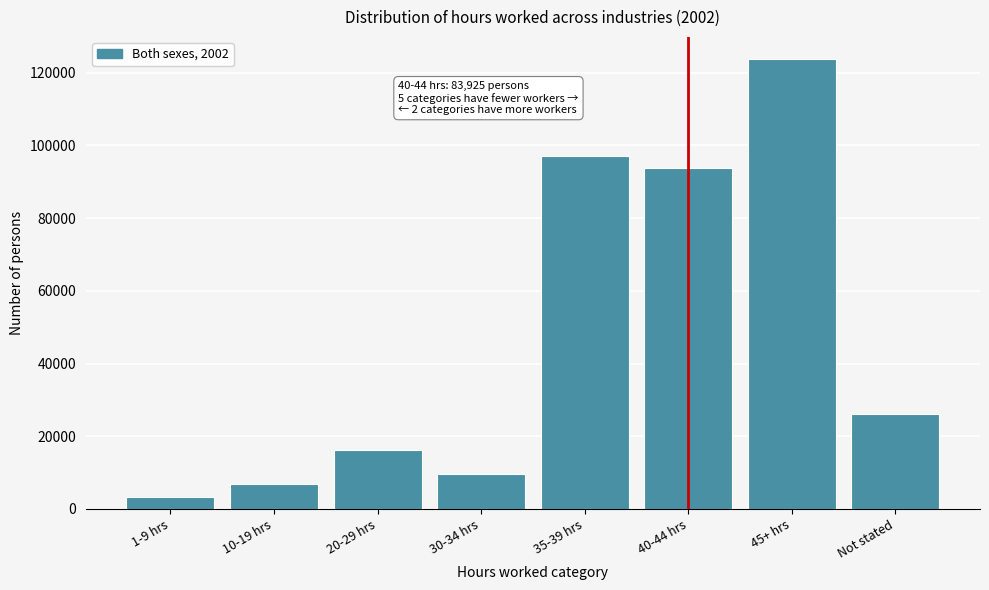

Reading right to left, what are all the values shown in this chart?

Not stated=26251	45+ hrs=123690	40-44 hrs=93721	35-39 hrs=97124	30-34 hrs=9548	20-29 hrs=16187	10-19 hrs=6867	1-9 hrs=3425